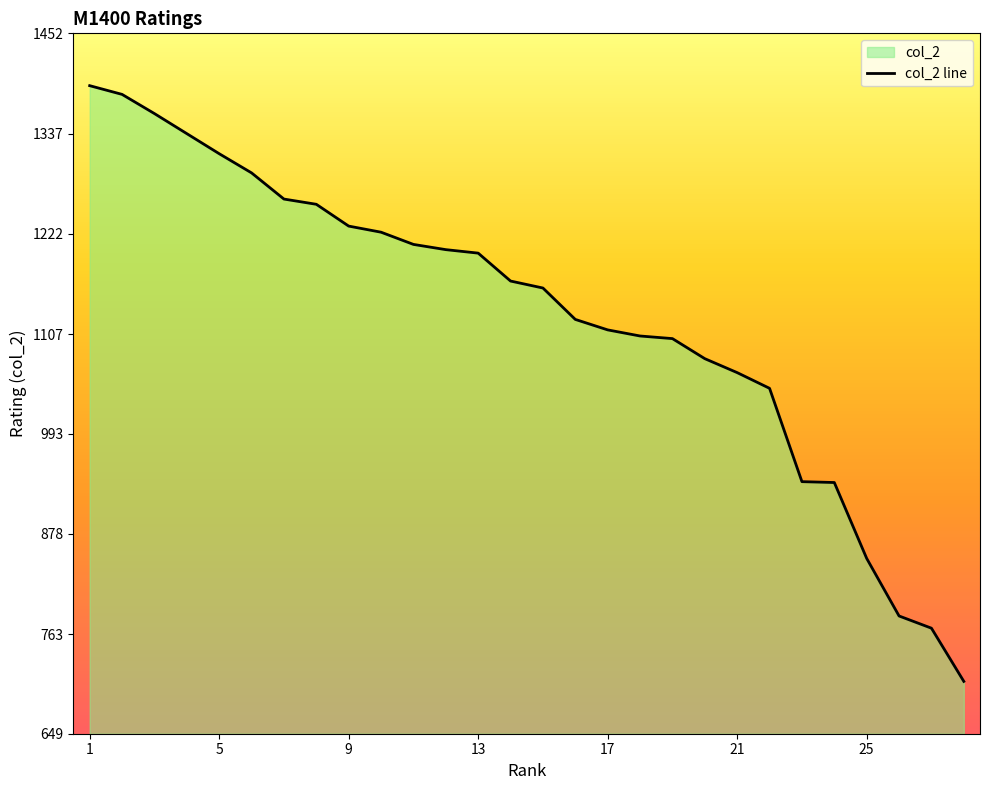

At which category does the chart reach its peak across all series?

1